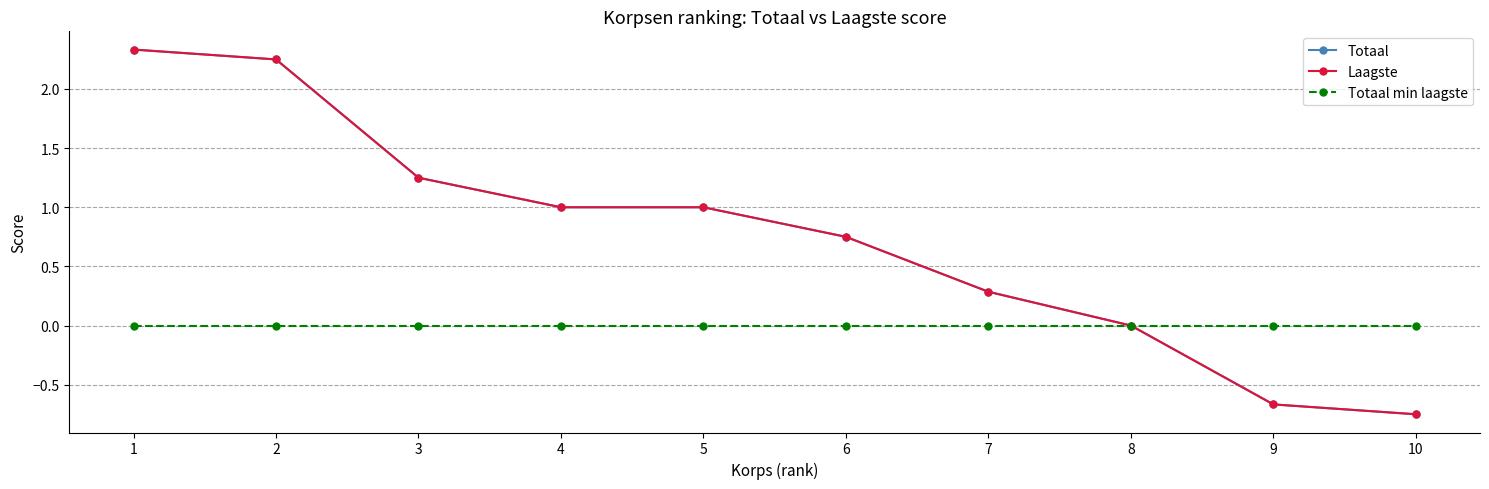

Between 5 and 3, which is larger?

3